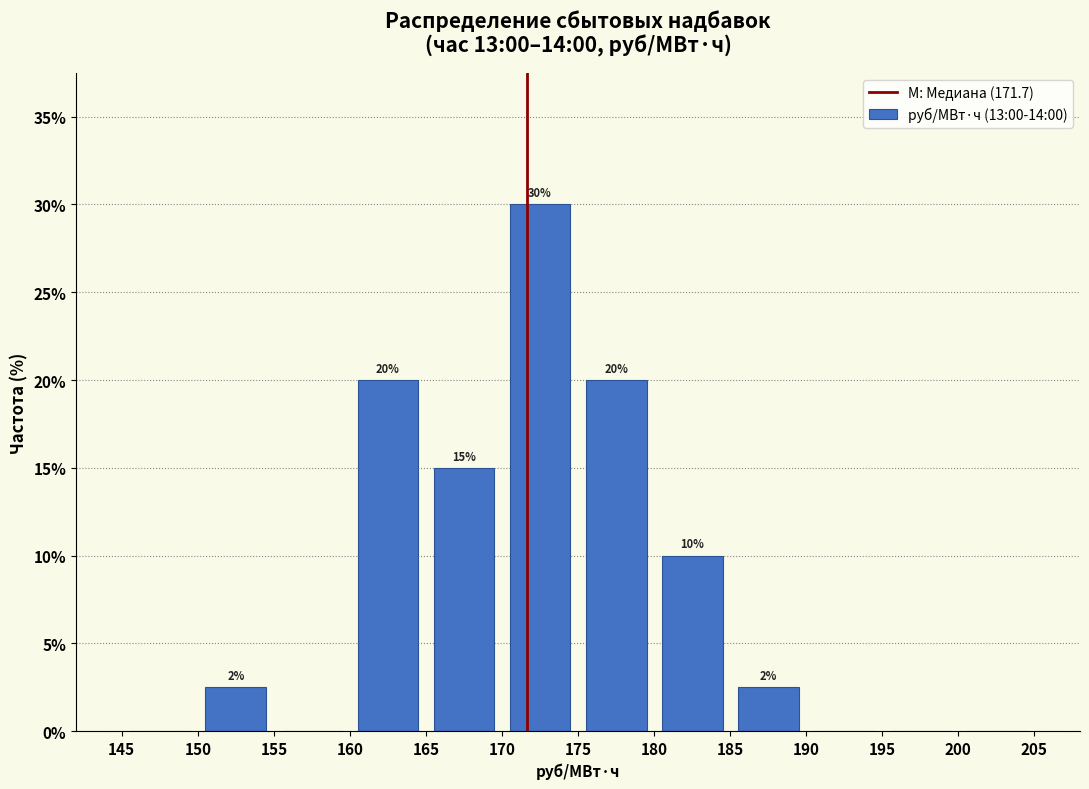

Over which range of the x-axis is the bar tallest?

170 to 175